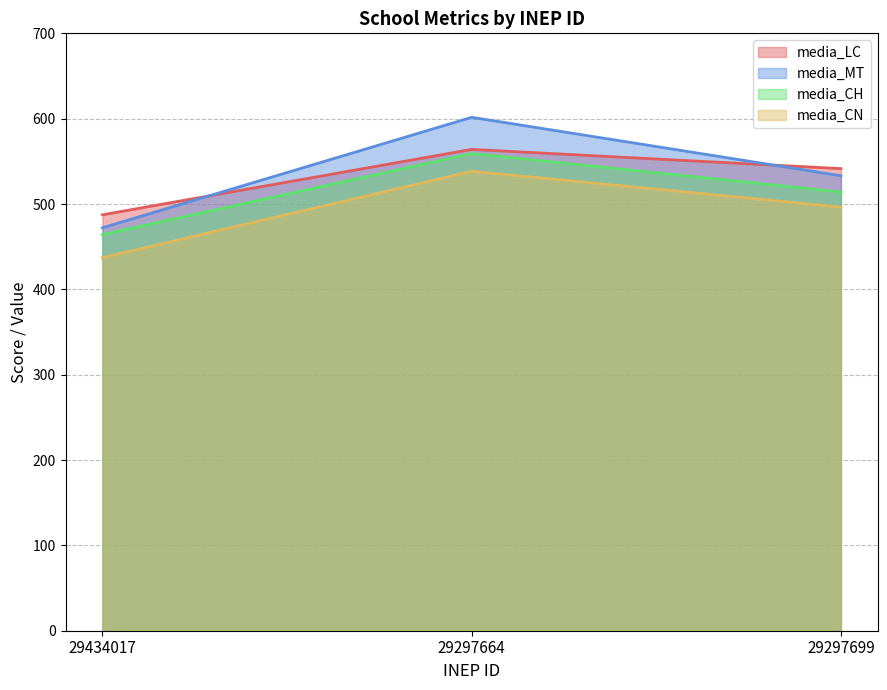

What is the total value across all series at 29297664?

2263.1